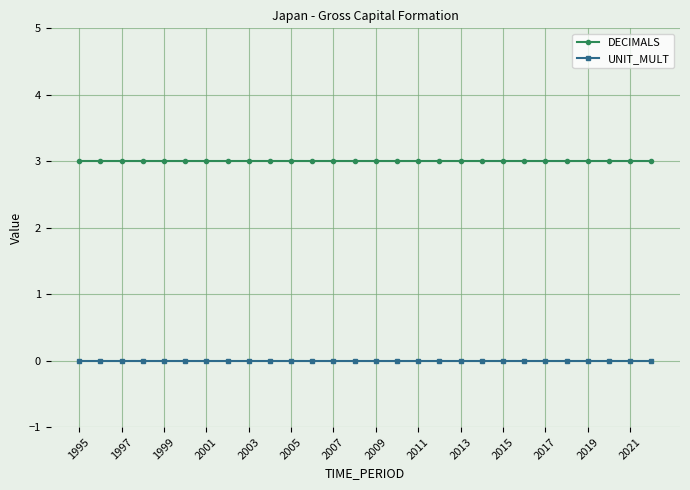

What is the value of the DECIMALS point at the 18th from the left?

3